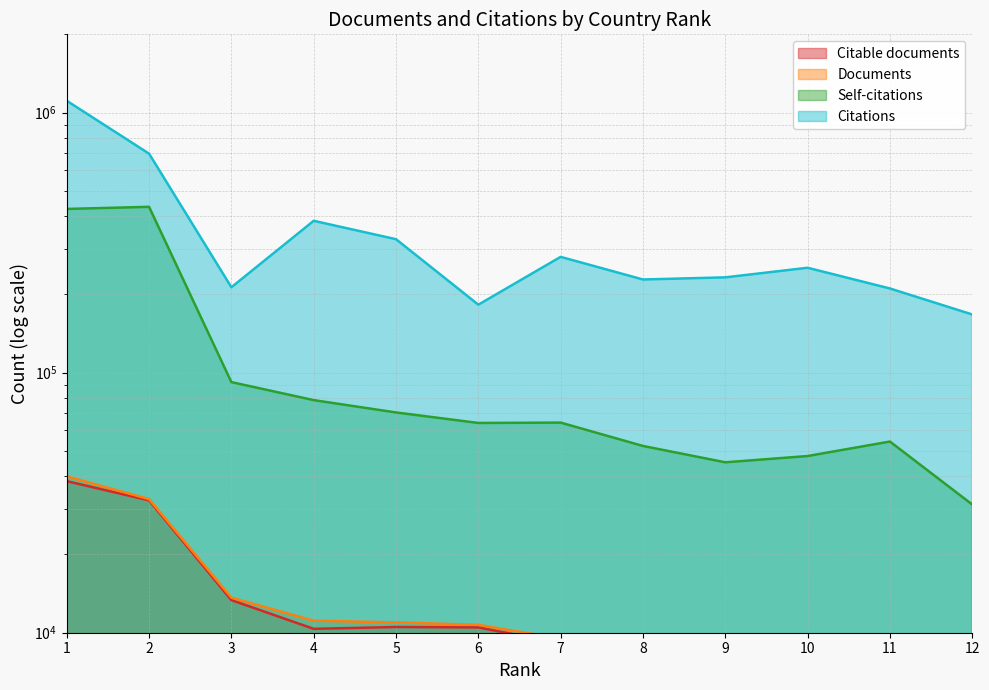

What is the difference between the Citable documents values at 8 and 4?

2227